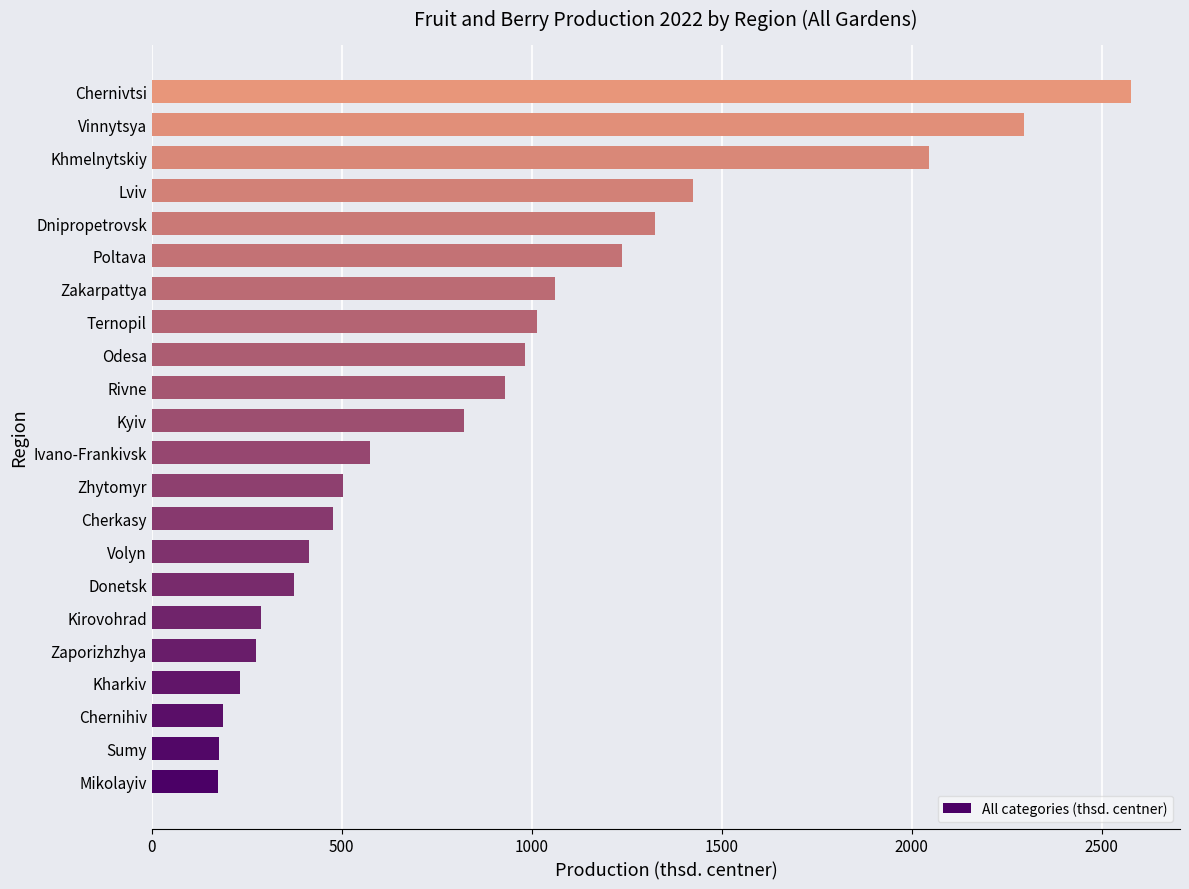

What value does the data have at Zakarpattya?

1061.0